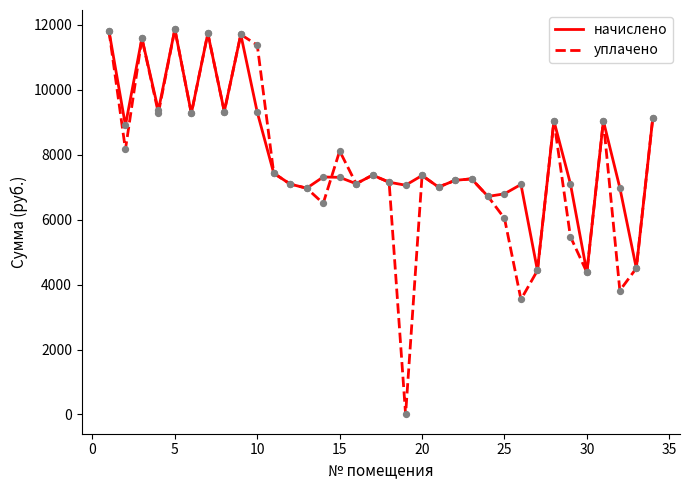

Which series has the largest range (max minus min)?

уплачено